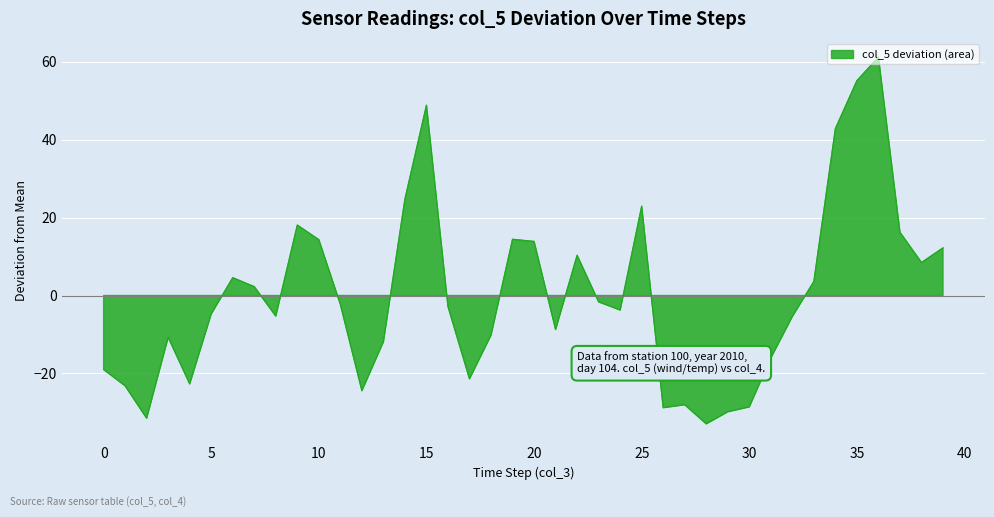

Count the number of values greater than -2.

18